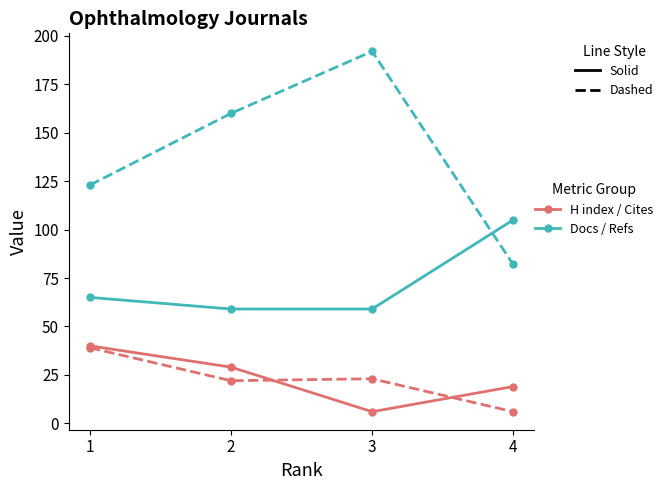

What is the total value across all series at 1?

267